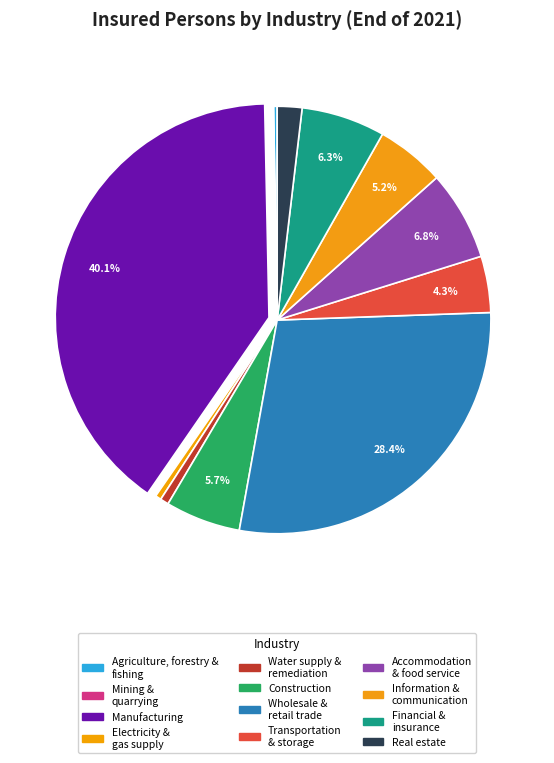

To the nearest percent, what is the average slice percentage?

8%